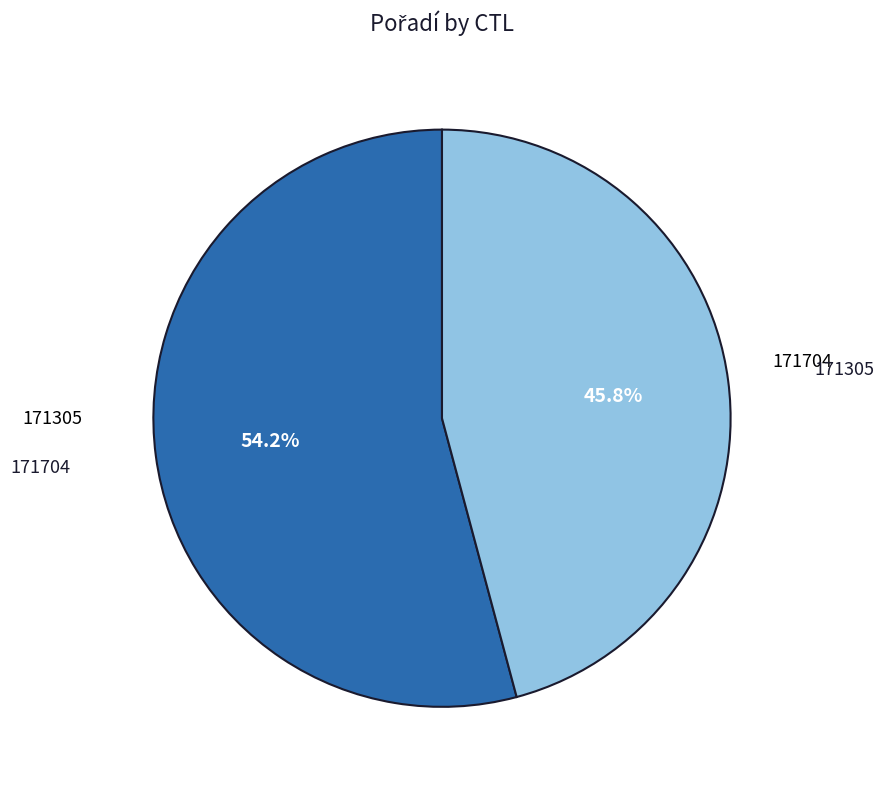

Is there a majority slice in this chart?

Yes